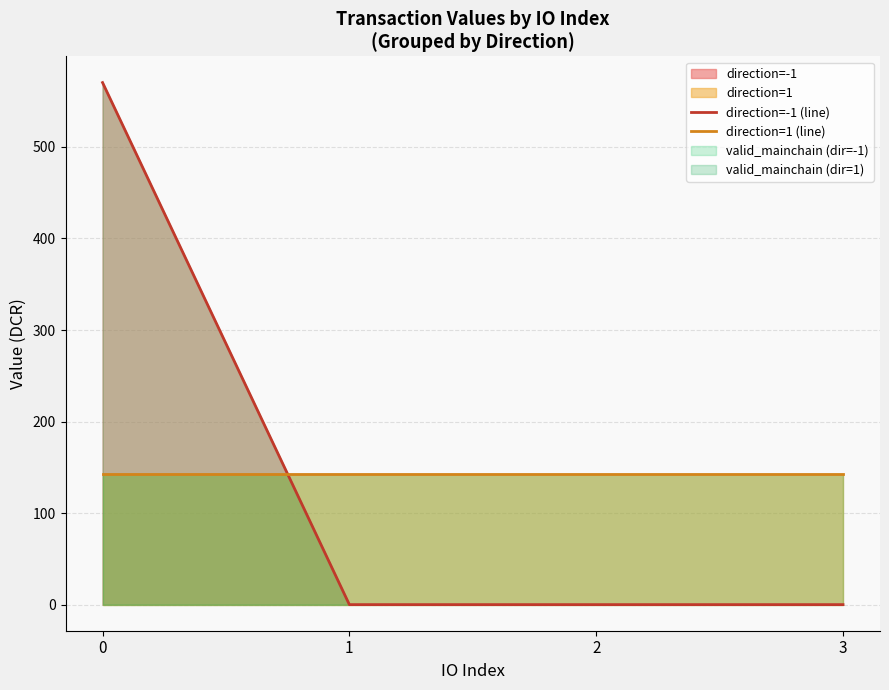

What is the value of the direction=1 (line) point at the 2nd from the left?

142.6